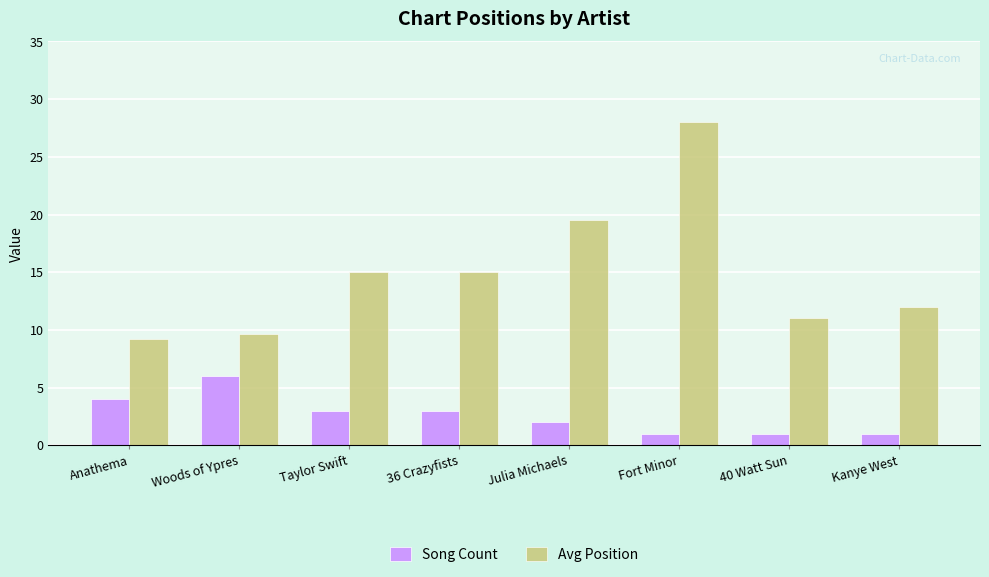

What is the difference between the highest and lowest values at 36 Crazyfists?

12.0